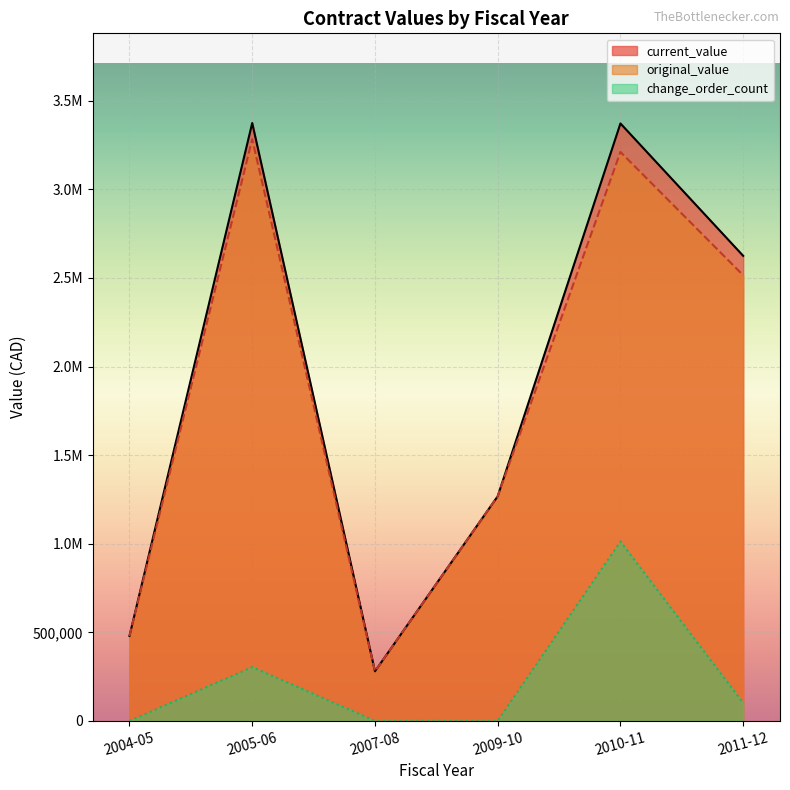

What are all the series names shown in the legend?

current_value, original_value, change_order_count